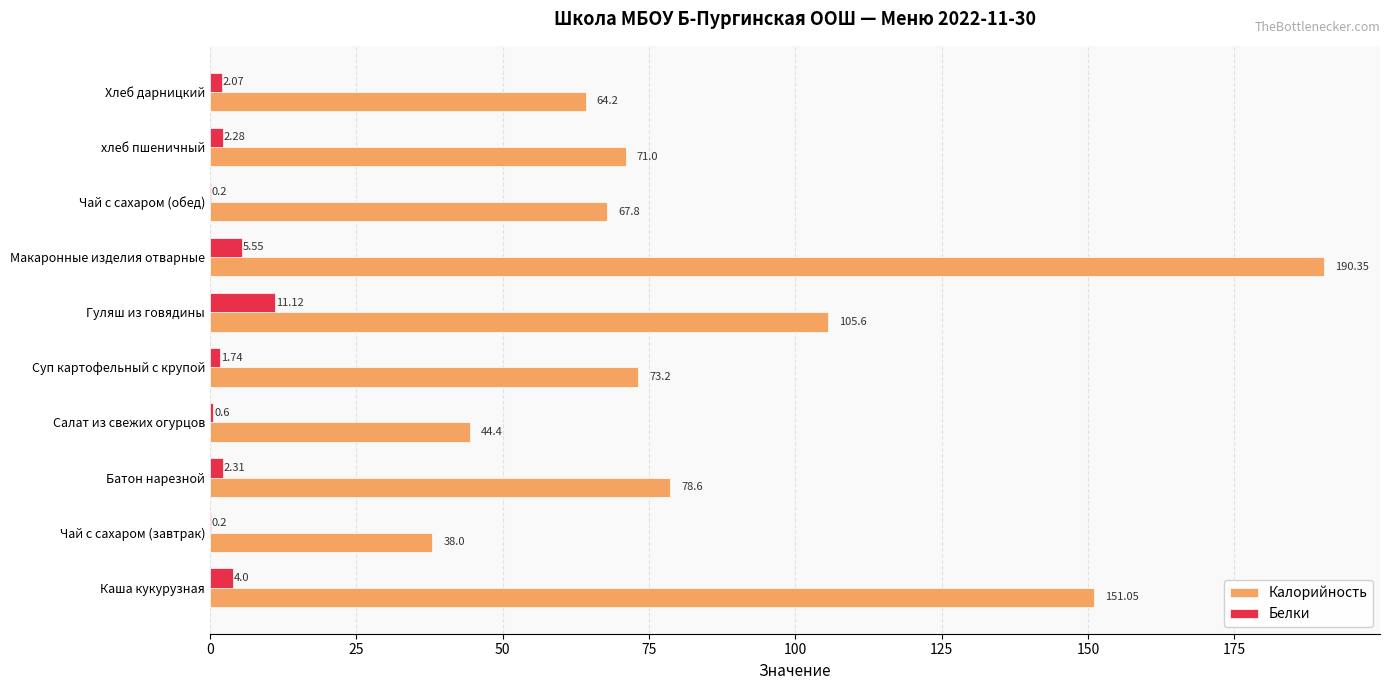

Which series has the largest total across all categories?

Калорийность